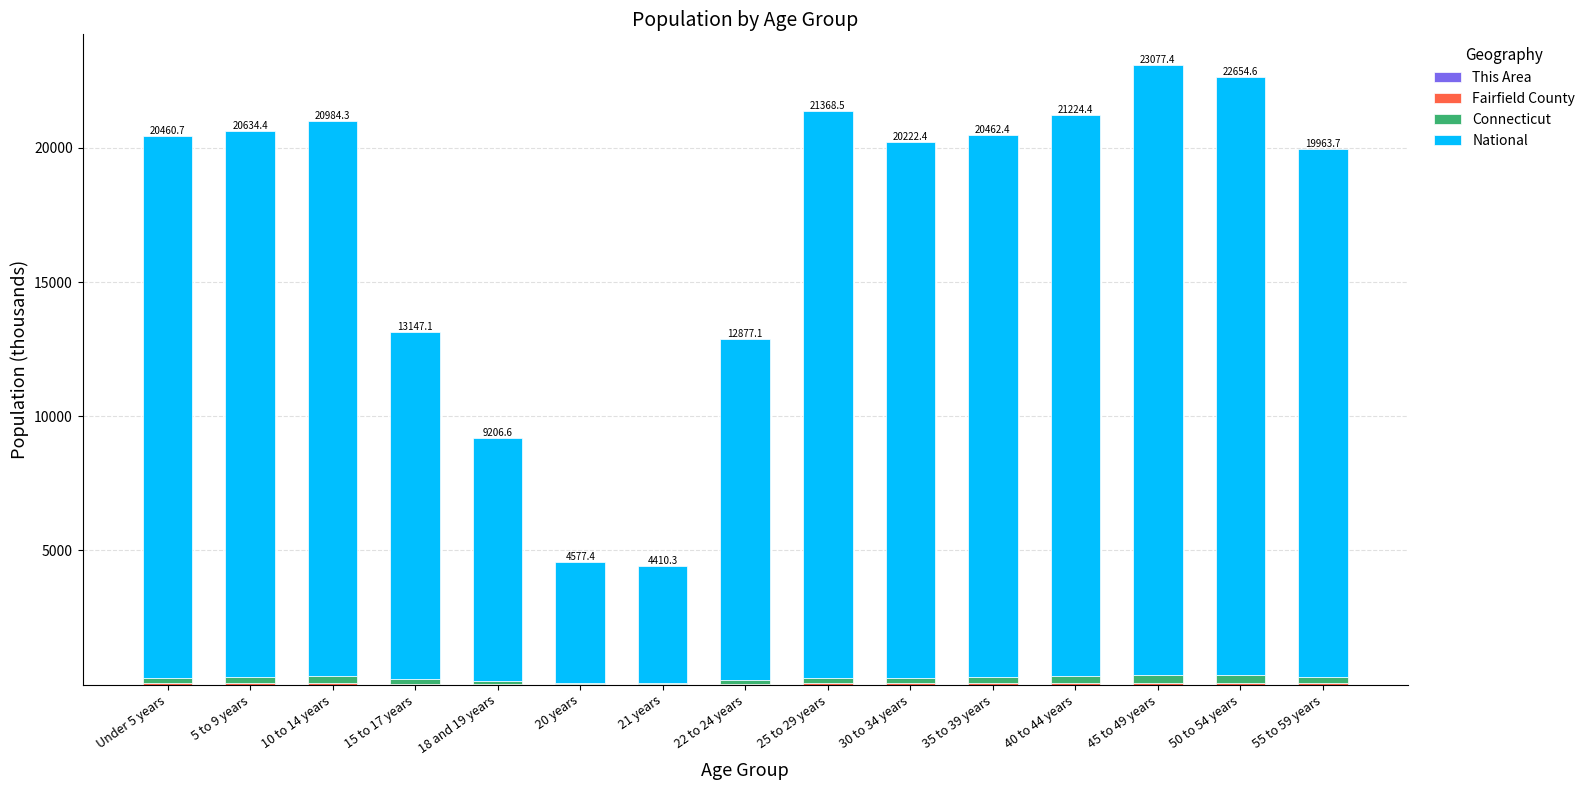

Does the chart contain stacked bars?

Yes